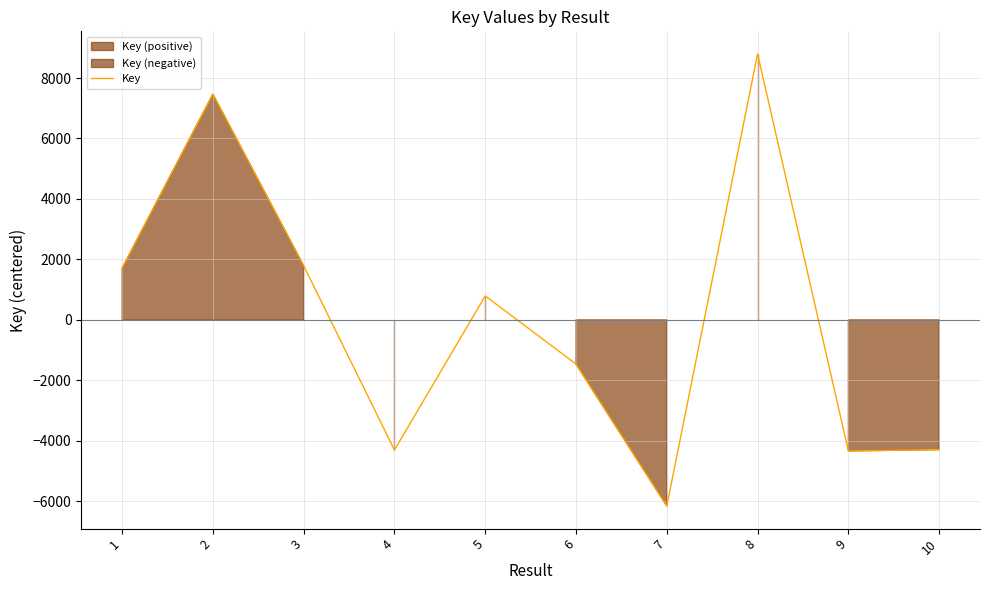

The chart shows a value of -5819.2 at 9. True or false?

False